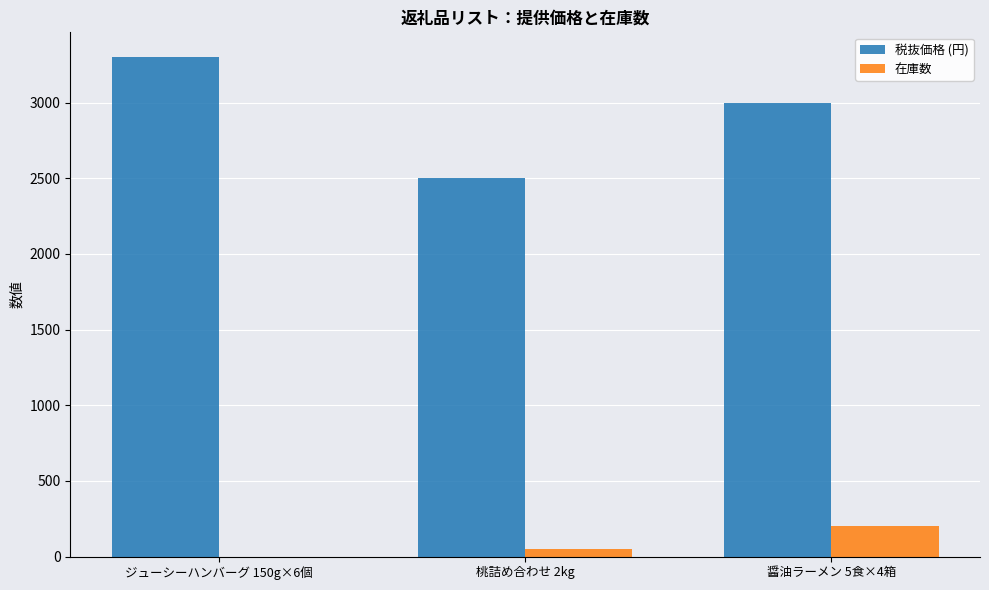

The value of 税抜価格 (円) at 醤油ラーメン 5食×4箱 is 3000. True or false?

True